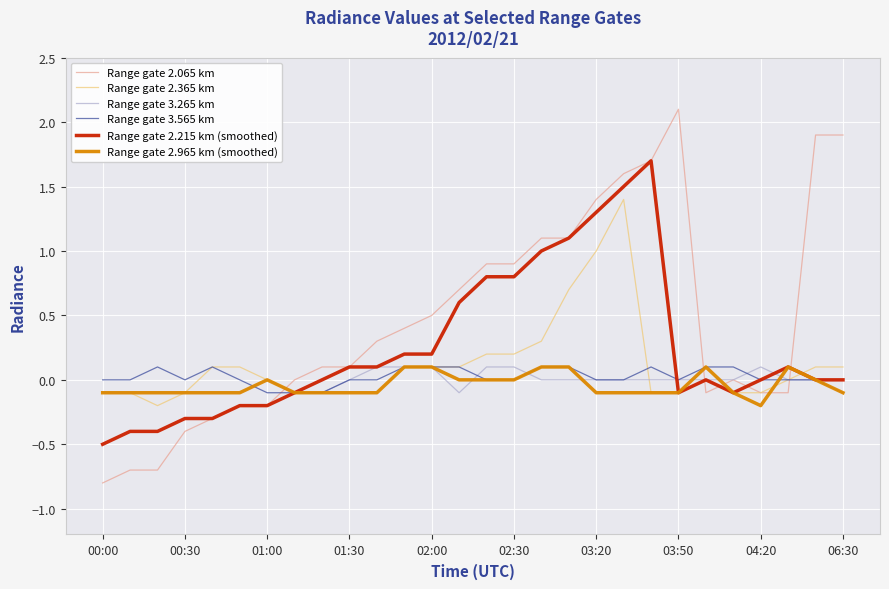

True or false: Range gate 2.365 km and Range gate 2.965 km (smoothed) intersect in this chart.

True